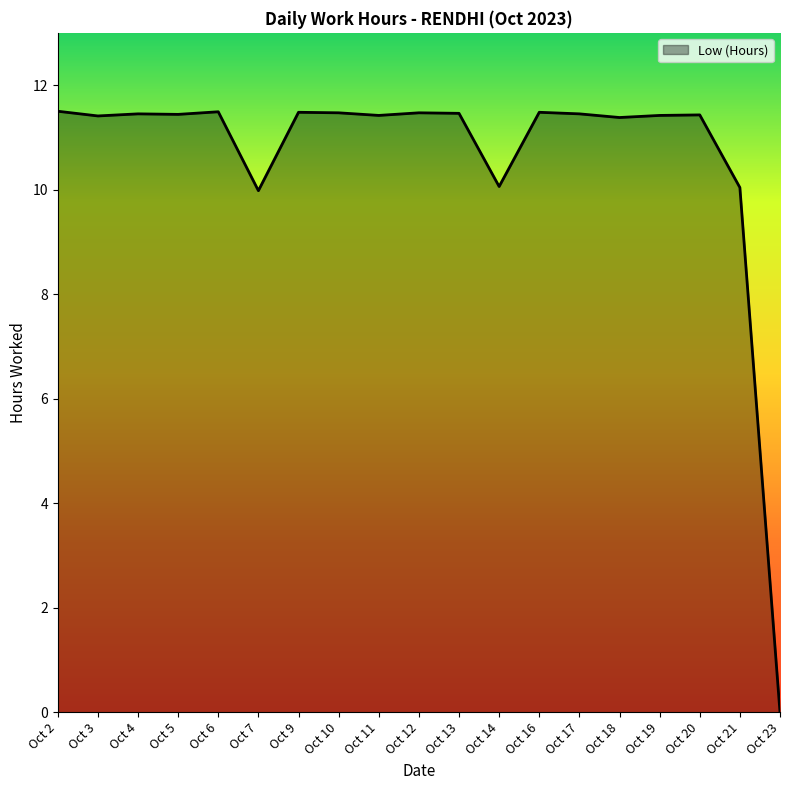

What is the difference between the maximum and minimum values?

11.5